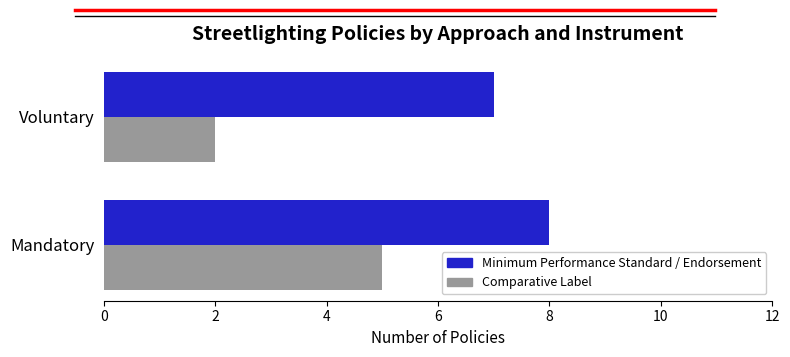

How many distinct data groups are displayed?

2